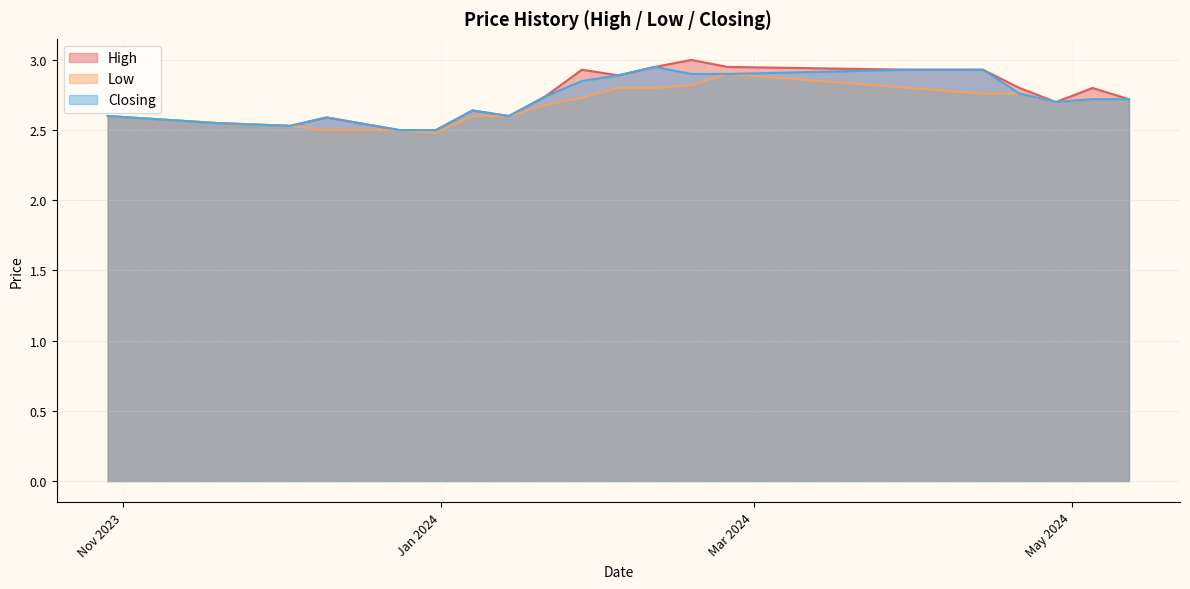

Which series has the widest spread of values?

High